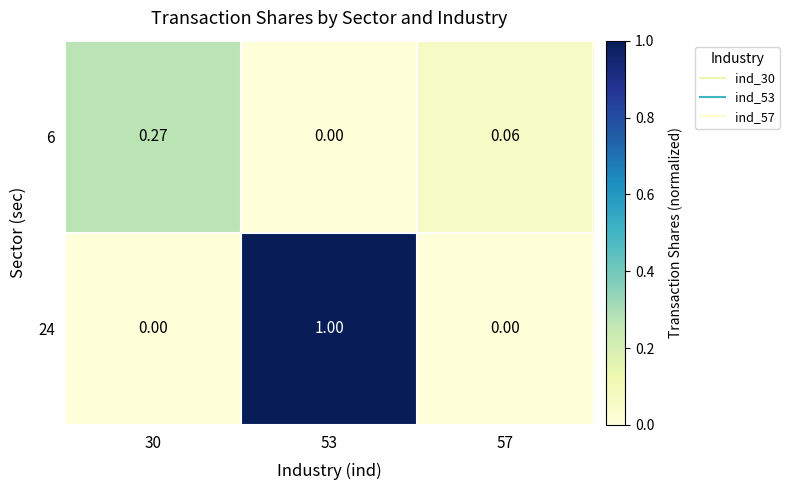

Which category has the lowest value across all series?

53